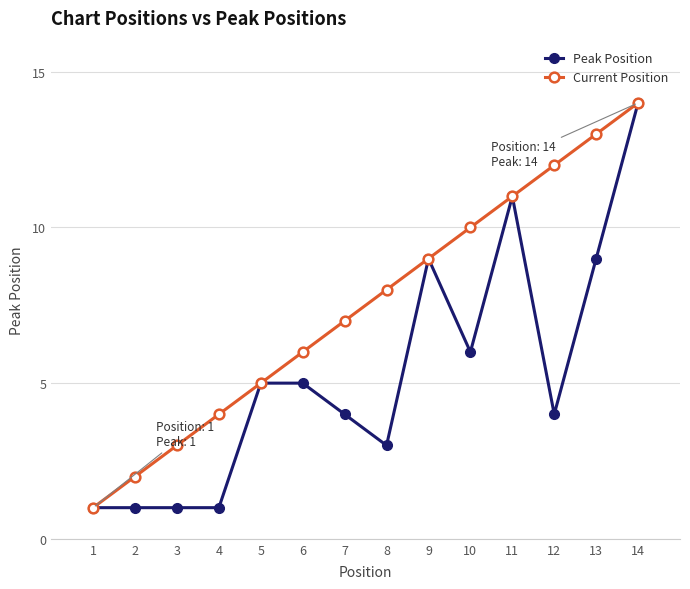

What are all the series names shown in the legend?

Peak Position, Current Position